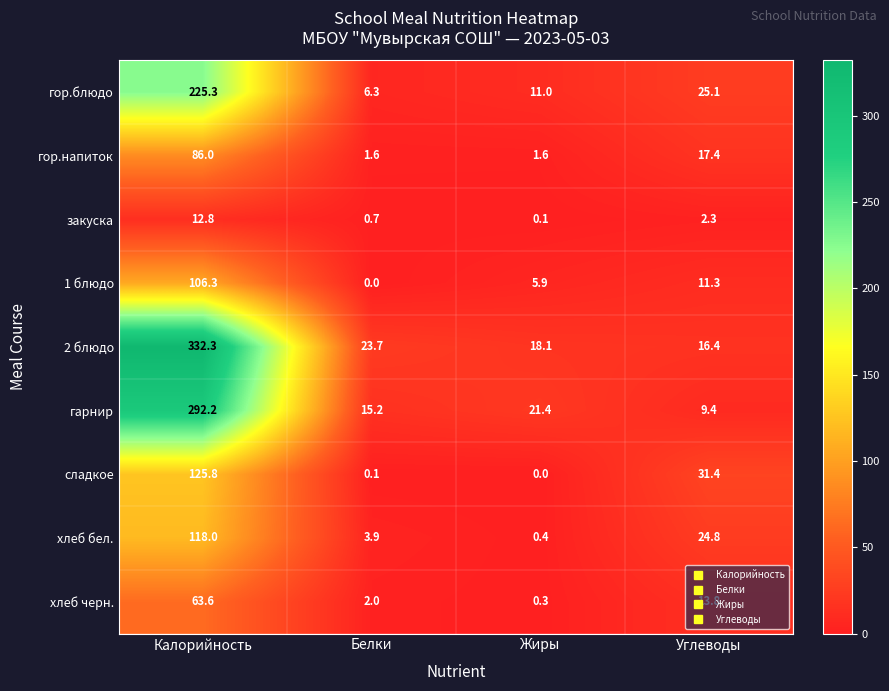

Between Калорийность and Углеводы, which series saw the biggest shift?

2 блюдо